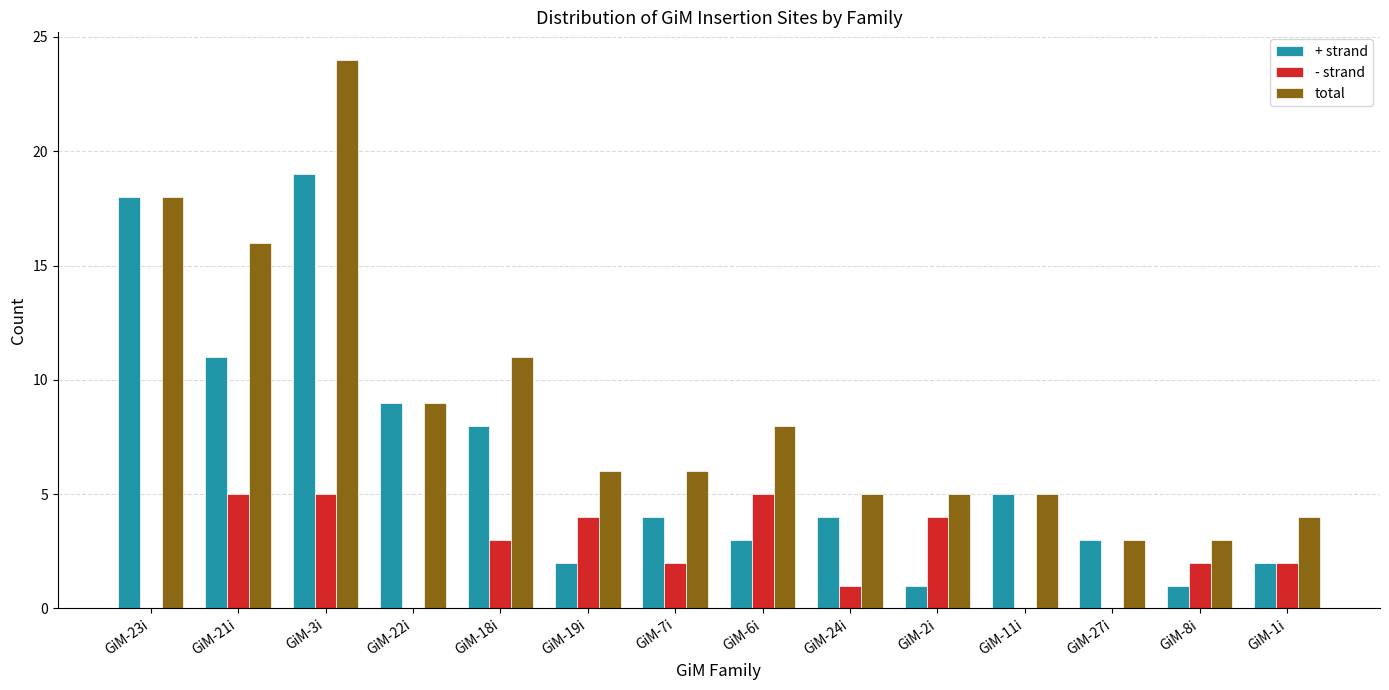

Between GiM-7i and GiM-27i, which series saw the biggest shift?

total